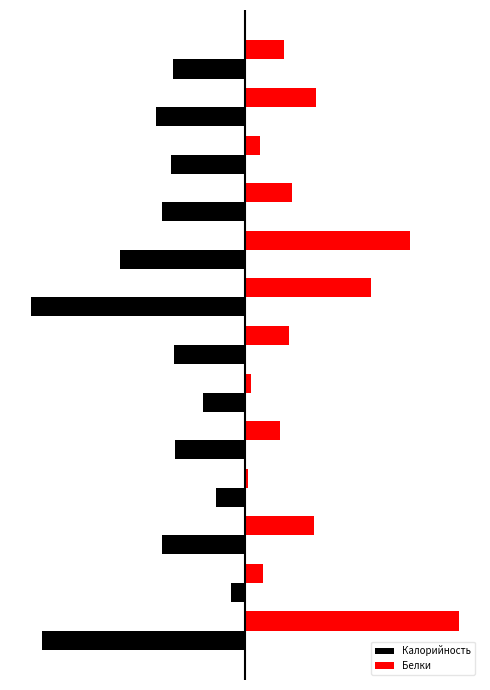

What are all the series names shown in the legend?

Калорийность, Белки